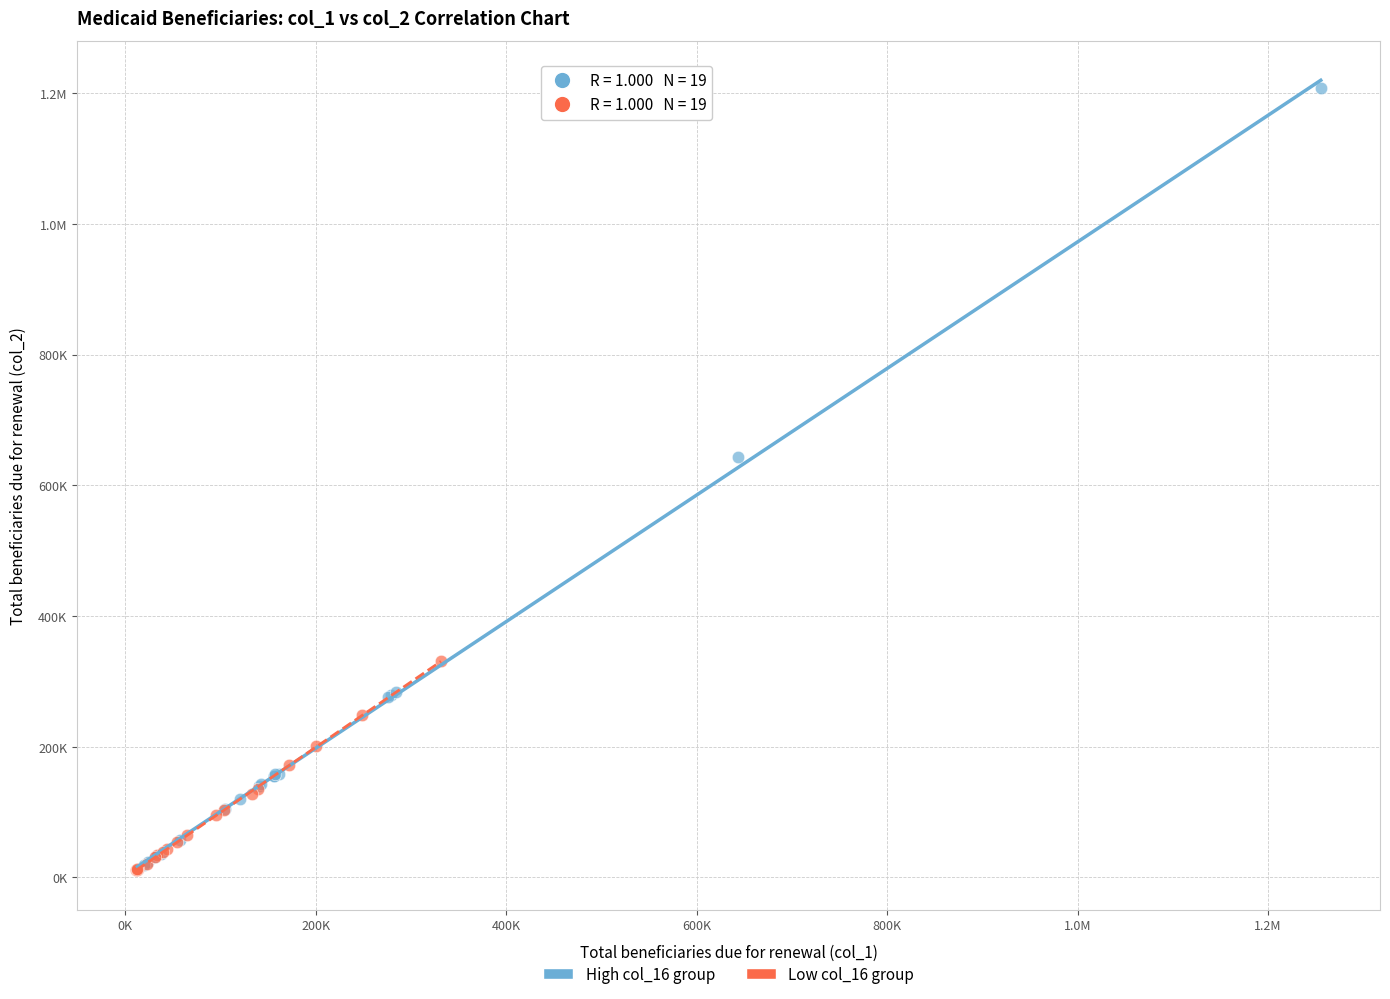

What are all the series names shown in the legend?

High col_16 group, Low col_16 group